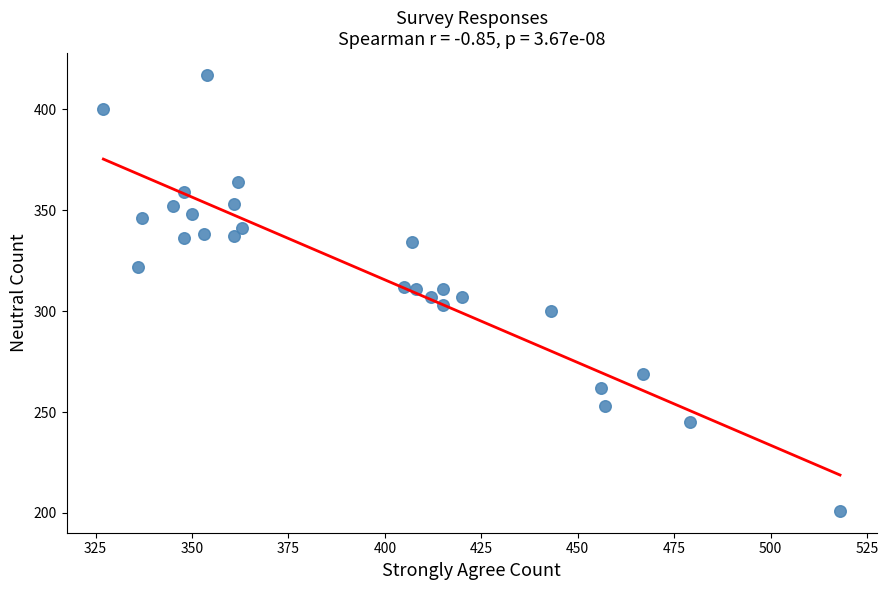

What is the range of Y values (max minus min)?

216